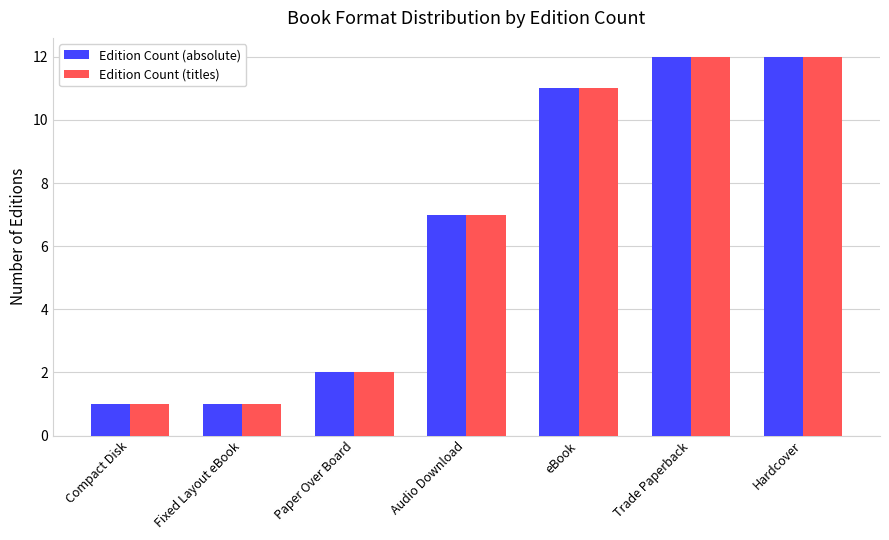

The value of Edition Count (absolute) at Paper Over Board is 3. True or false?

False